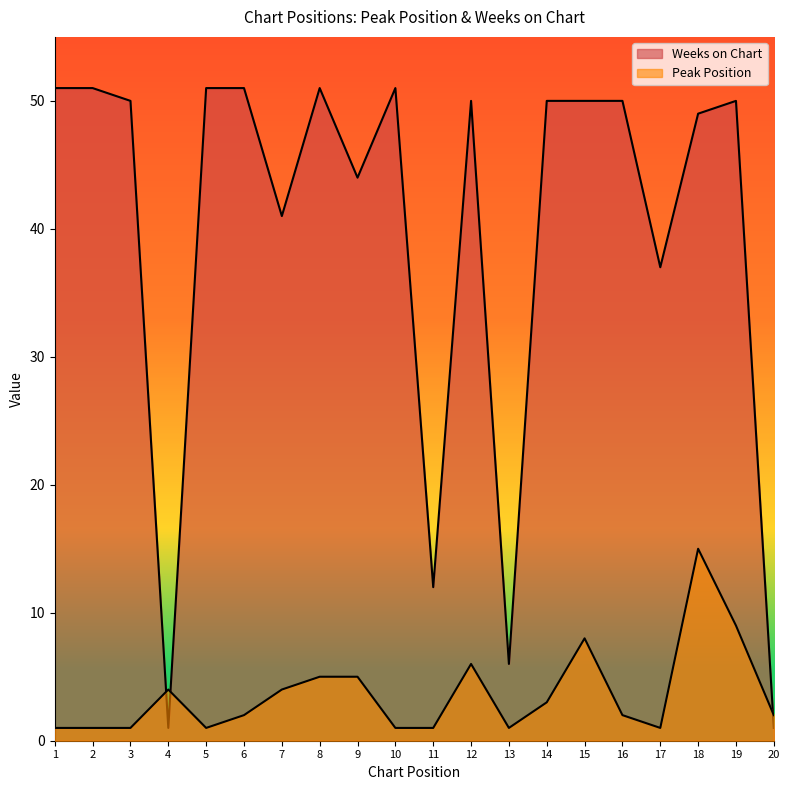

What is the minimum value for Peak Position?

1